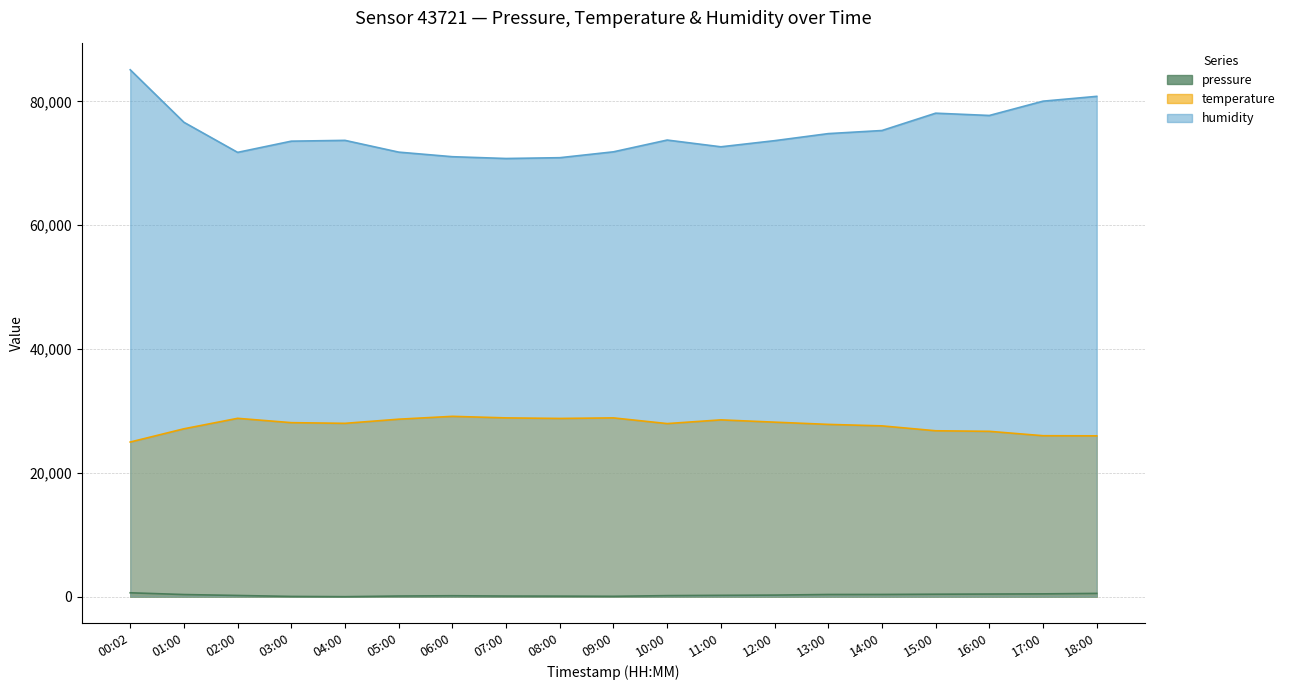

What value does the pressure series have at 13:00?

352.4